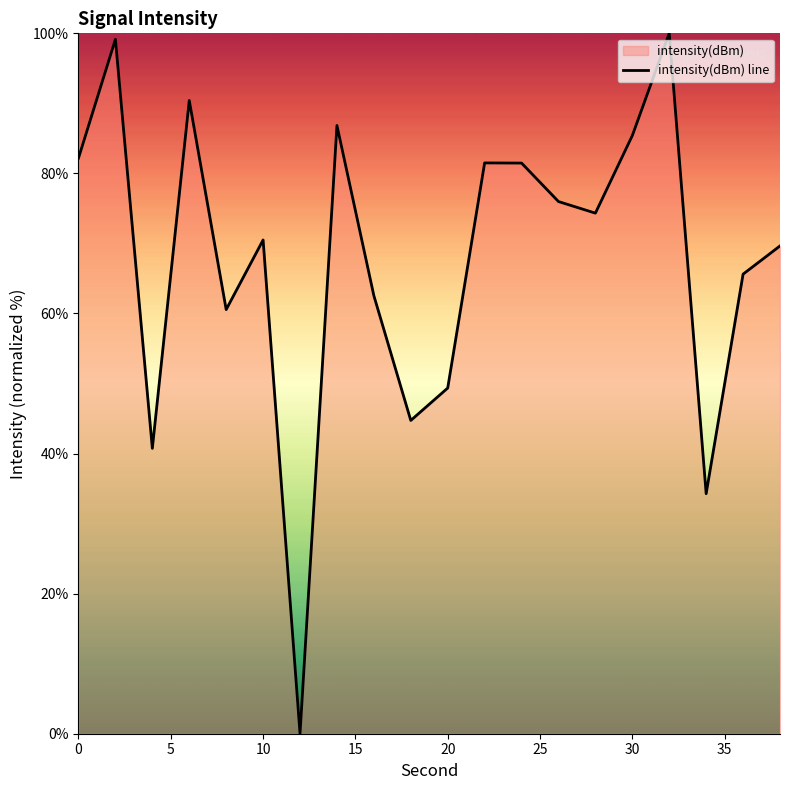

Reading left to right, list all the values displayed in this chart.

82.2	99.1	40.7	90.4	60.6	70.5	0.0	86.8	62.5	44.7	49.4	81.5	81.5	76.0	74.3	85.4	100.0	34.3	65.6	69.6